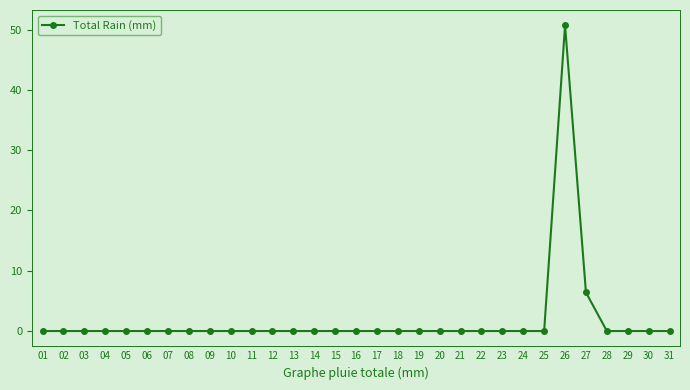

Is it true that the value at 08 is 0.0?

True